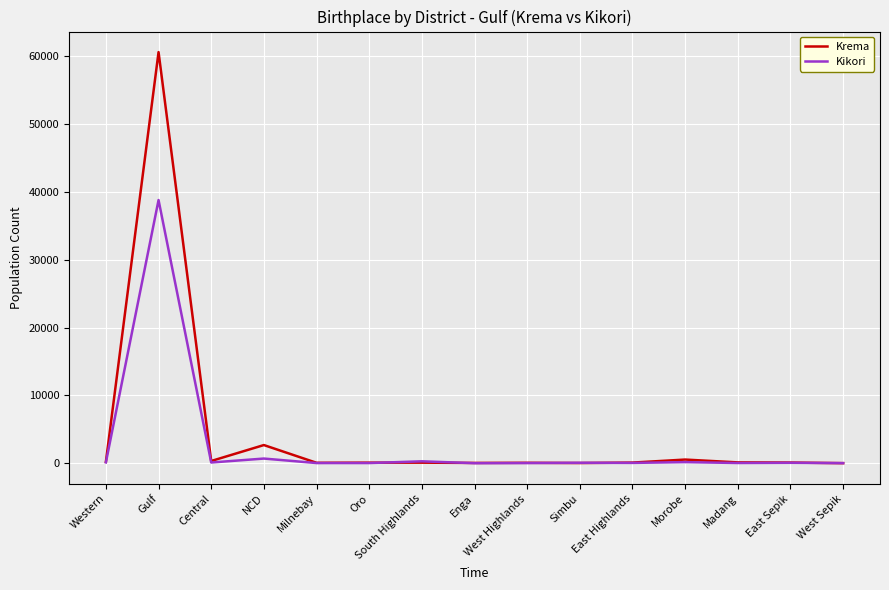

The value of Krema at Gulf is 79896. True or false?

False